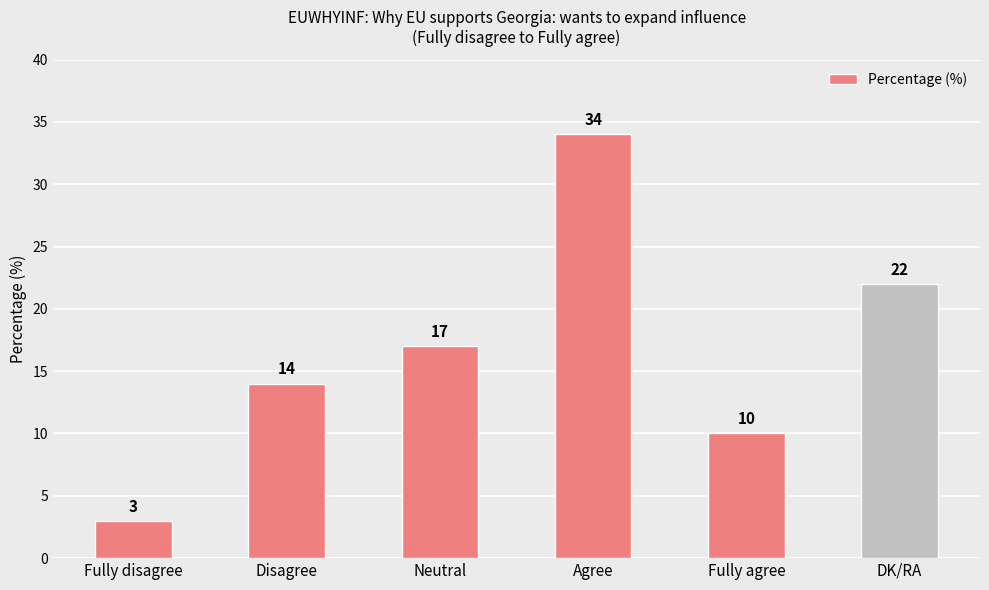

What is the difference between the second highest and second lowest values?

12